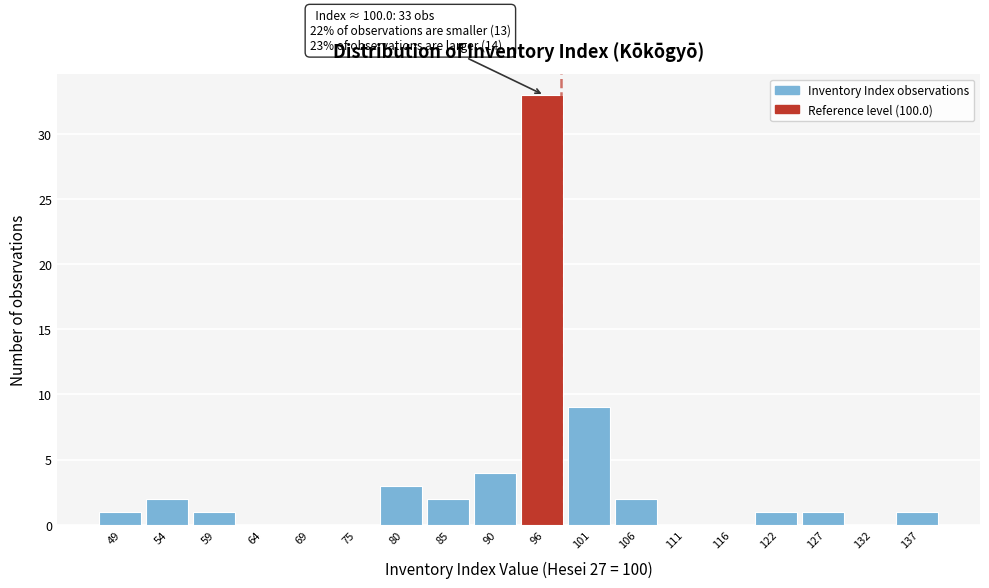

Reading left to right, extract all data points from this chart.

49=1	54=2	59=1	64=0	69=0	75=0	80=3	85=2	90=4	96=33	101=9	106=2	111=0	116=0	122=1	127=1	132=0	137=1